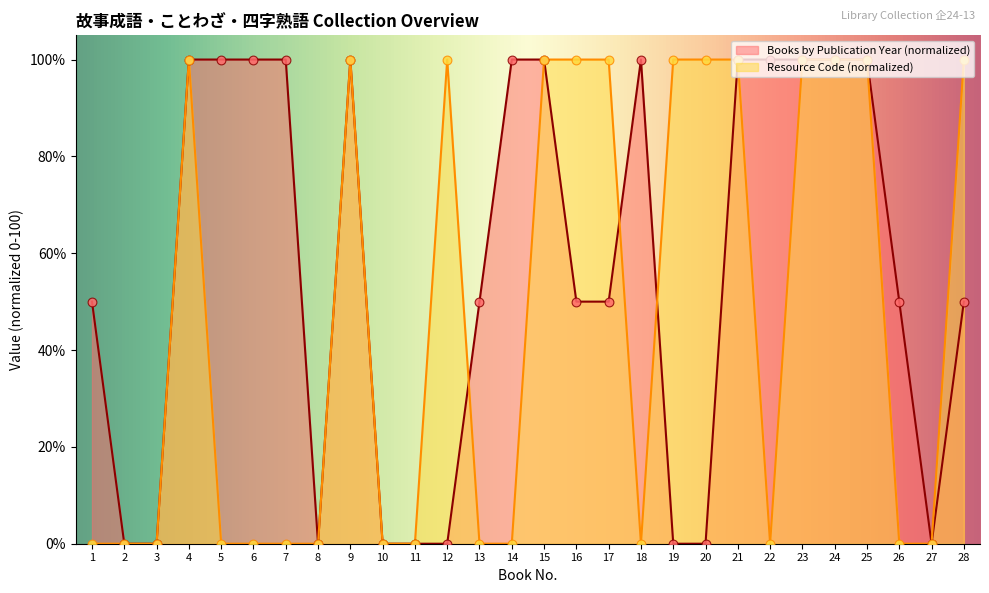

Which series has the largest total across all categories?

Books by Publication Year (normalized)